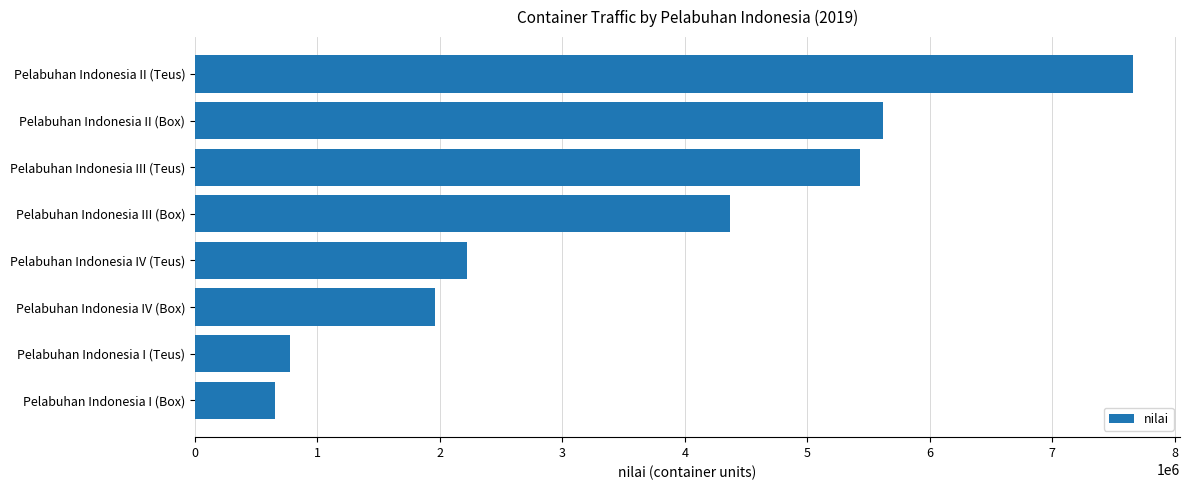

What is the minimum value shown in the chart?

656332